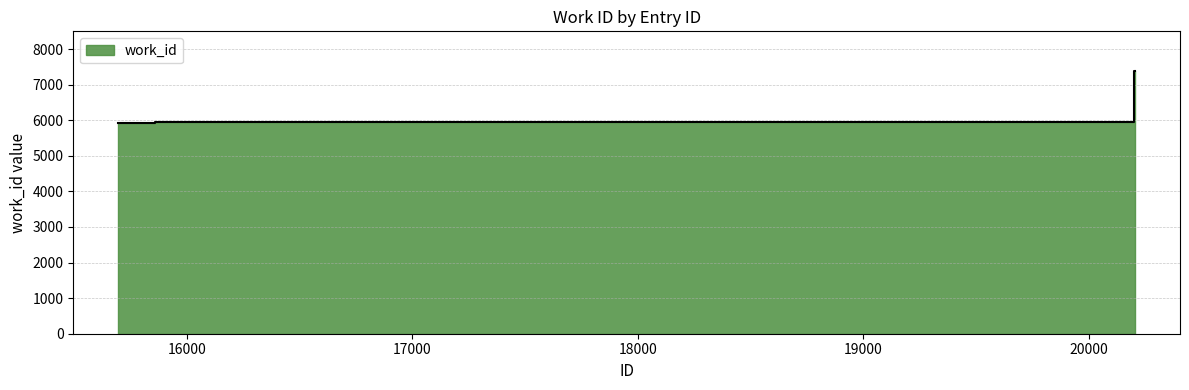

Between 15860 and 20202, which is larger?

20202